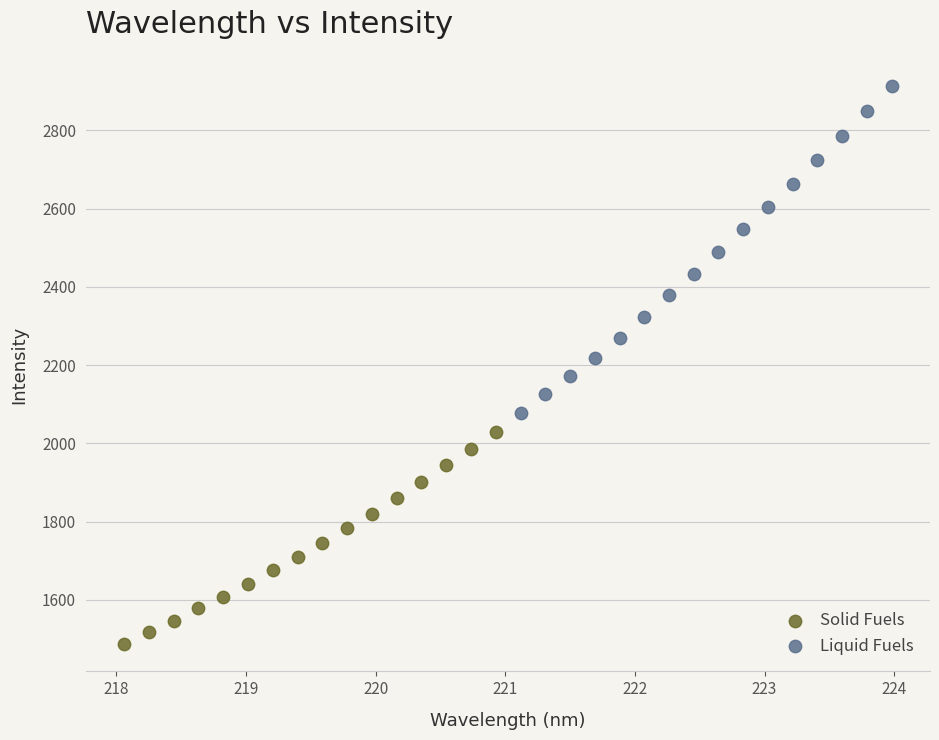

Which series has the largest Y range (max minus min)?

Liquid Fuels